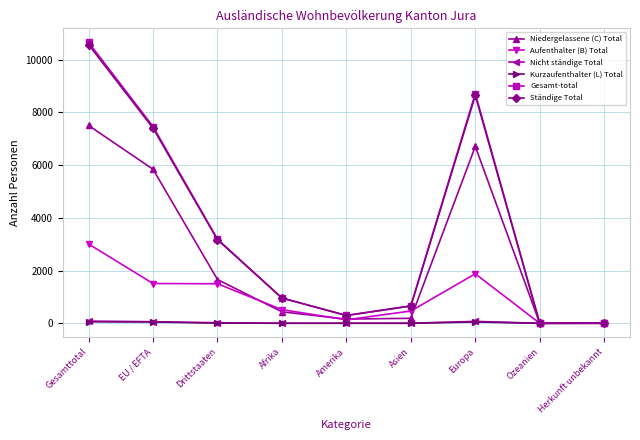

In Gesamt-total, how many points are higher than both neighbors (excluding endpoints)?

1